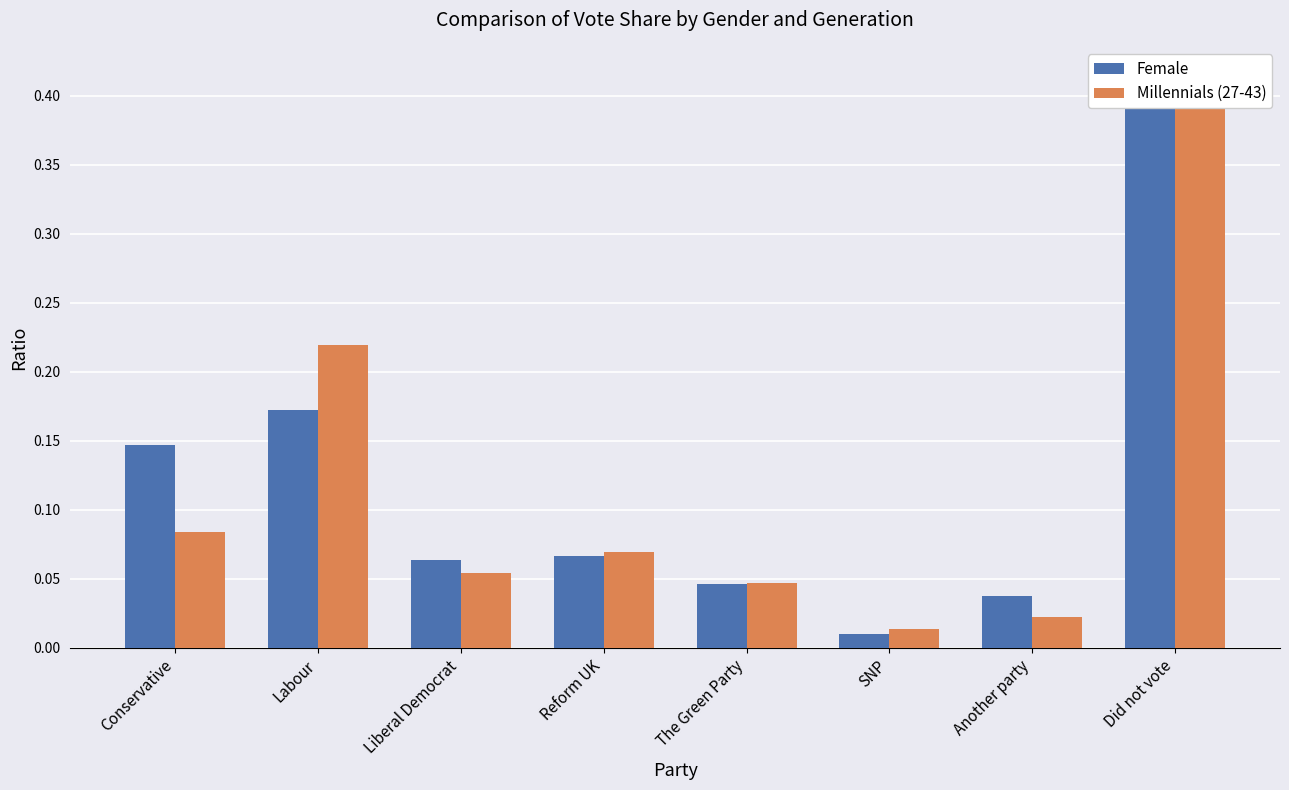

Are the bars grouped side by side (vs. stacked)?

Yes